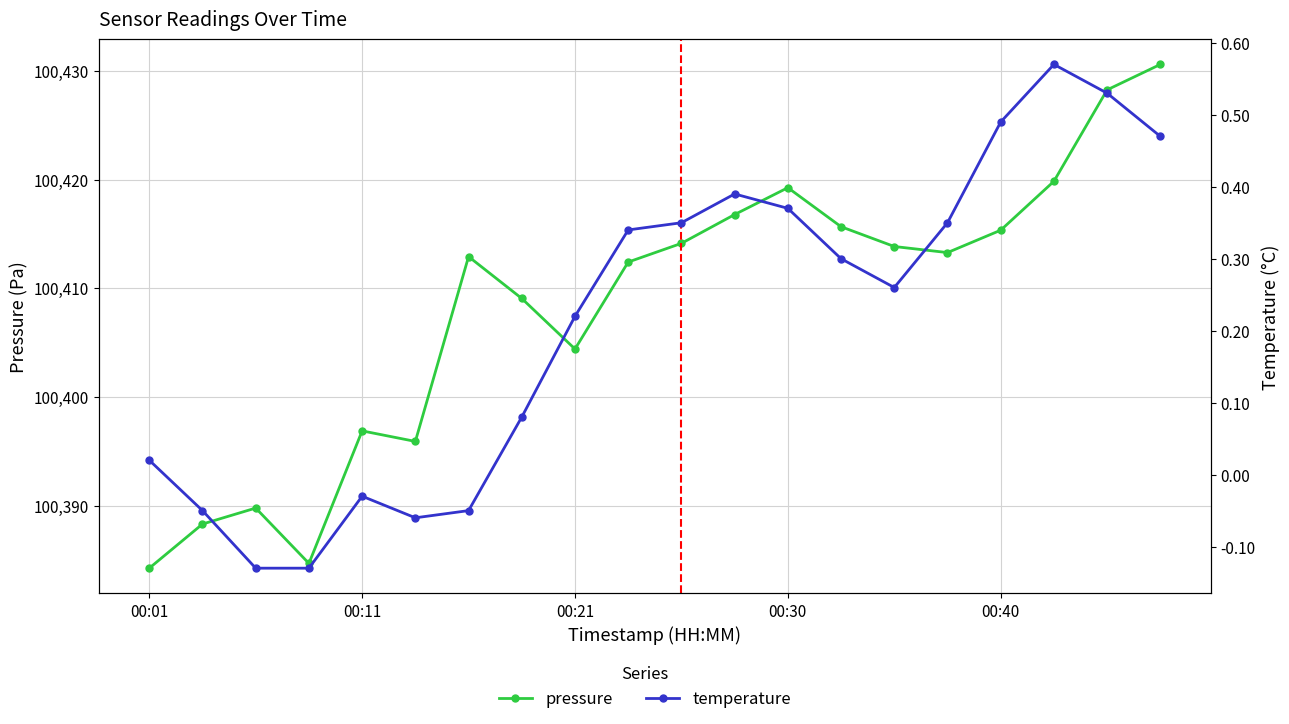

True or false: temperature has more than 1 interior local peaks.

True